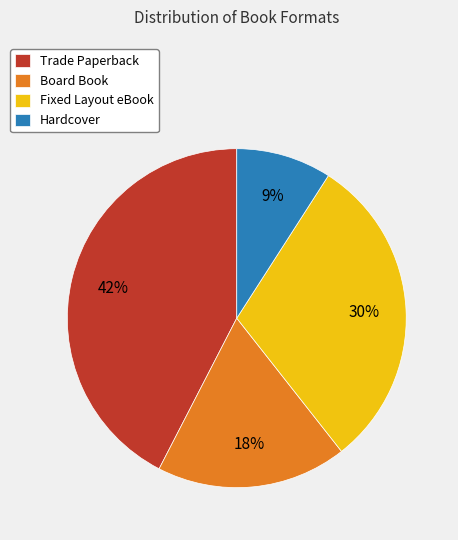

To the nearest percent, what is the difference between the largest and smallest slice percentages?

33%